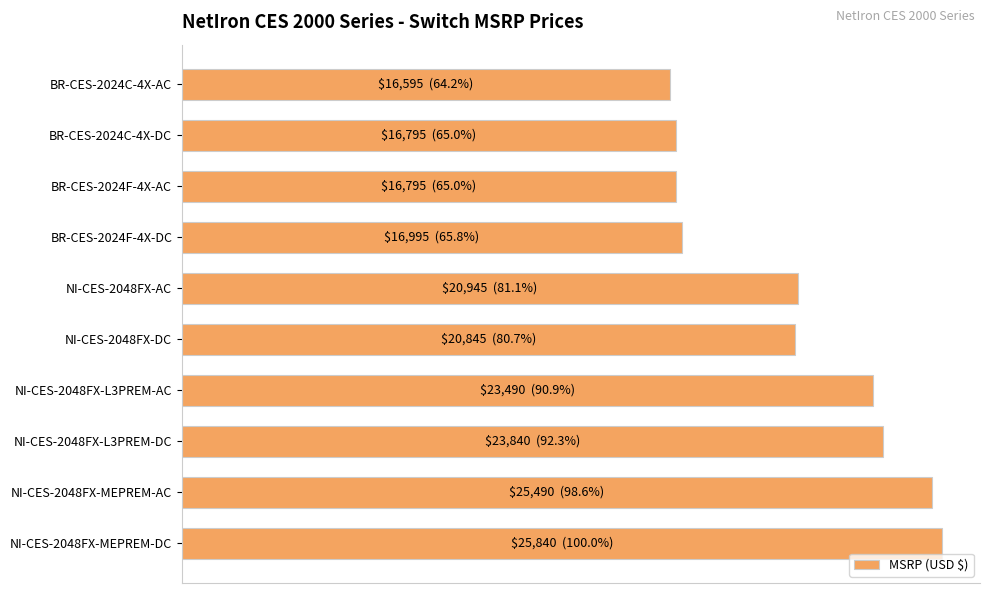

Are the bars horizontal?

Yes